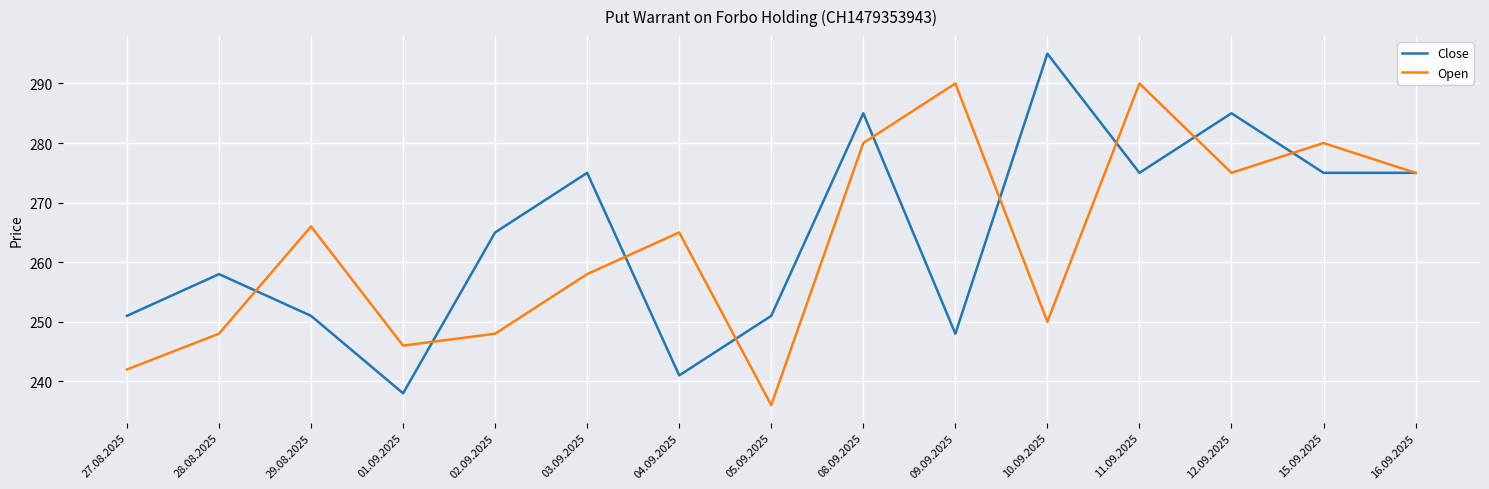

What position from the right is 04.09.2025?

9